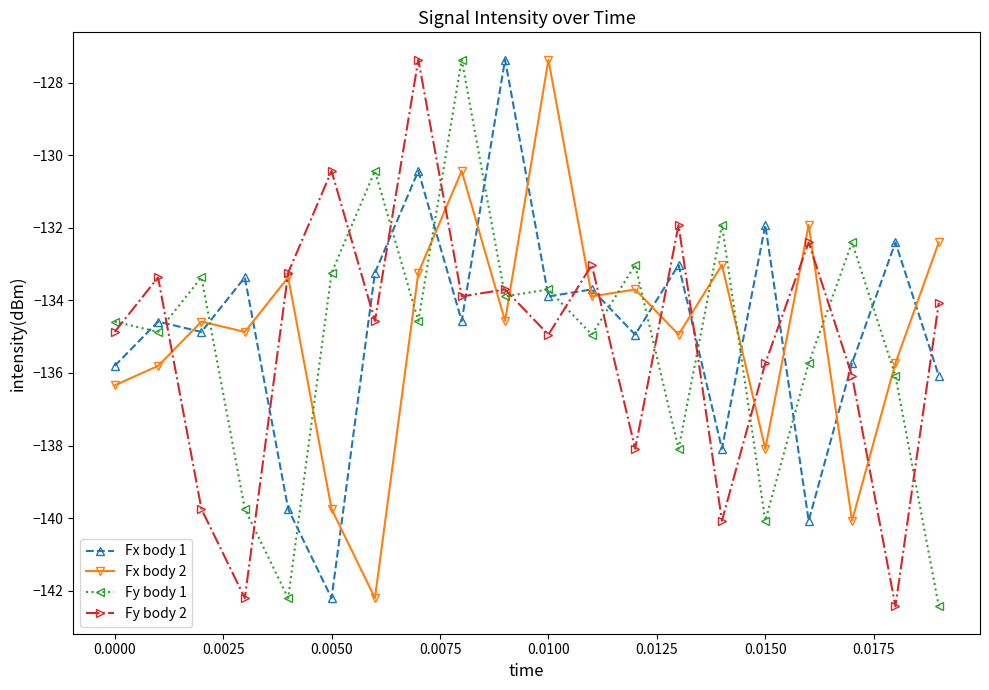

What is the maximum value for Fx body 1?

-127.4